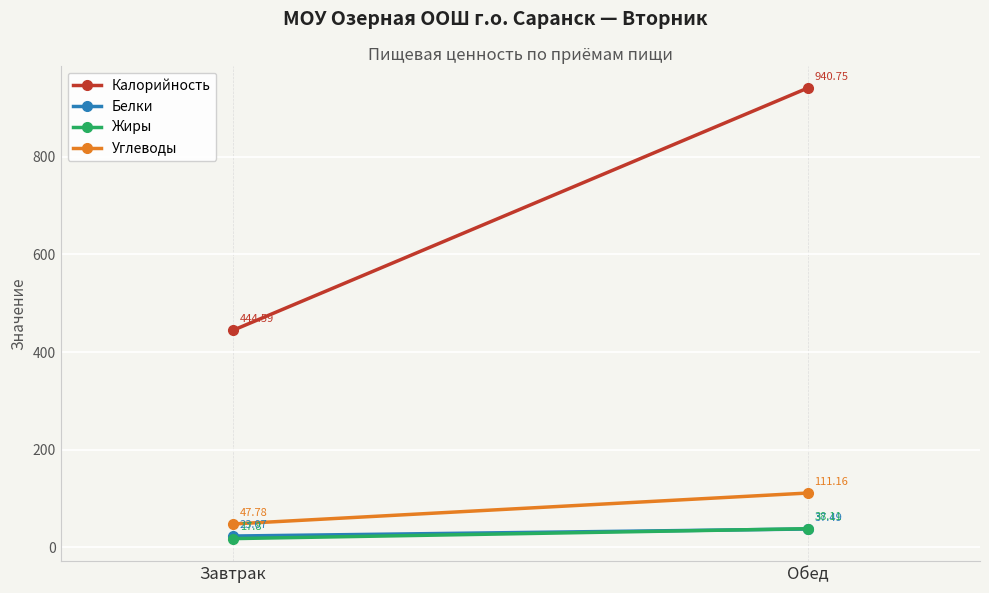

What is the approximate value of Жиры at Обед?

38.1